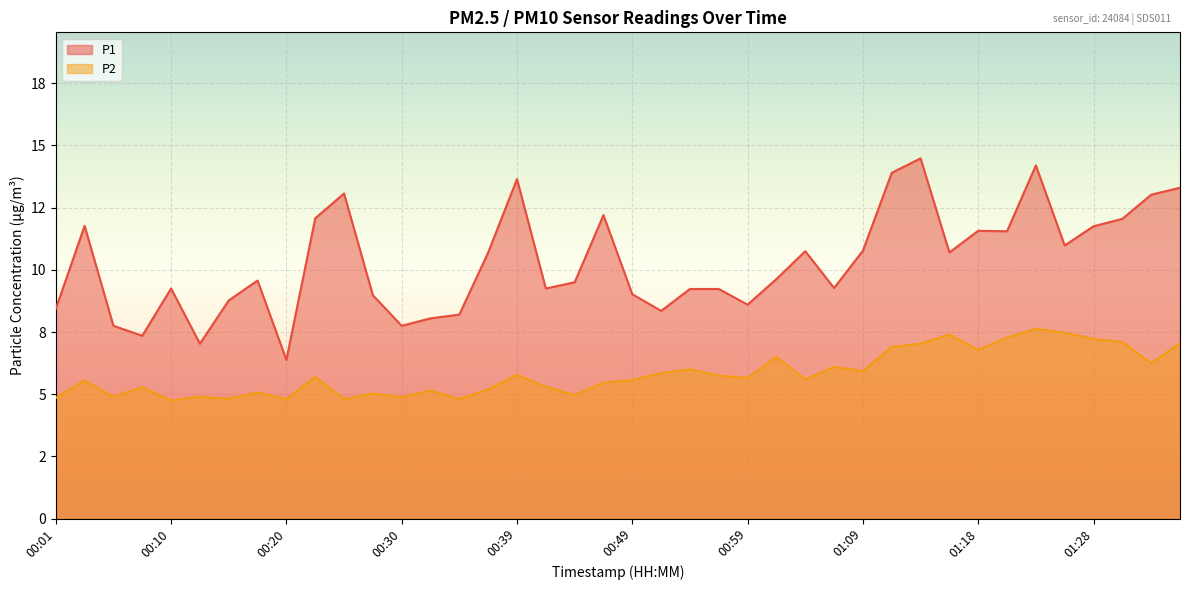

Rank the series by their maximum value, from highest to lowest.

P1, P2